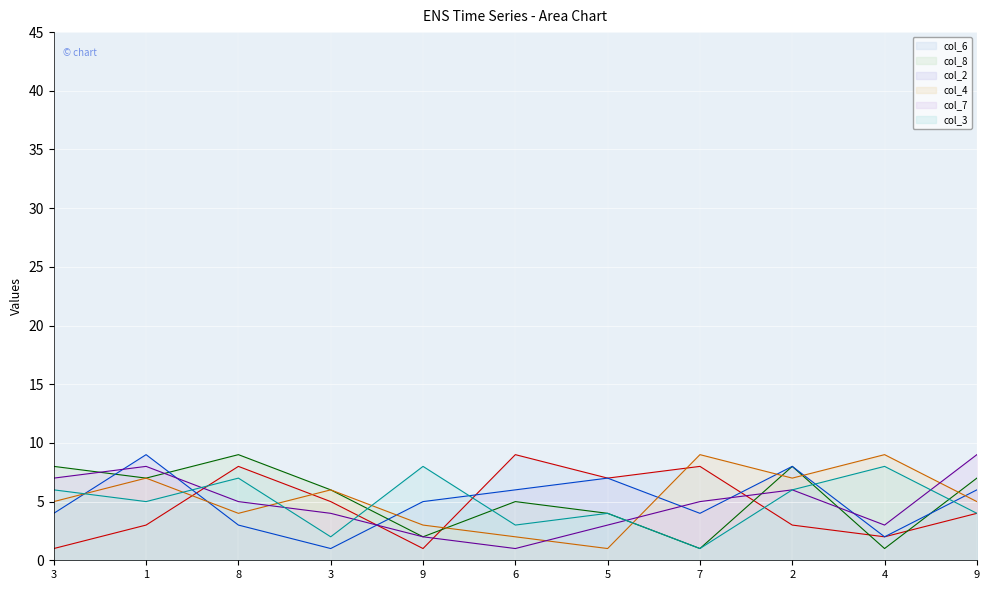

What is the approximate value of col_8 at 6?

5